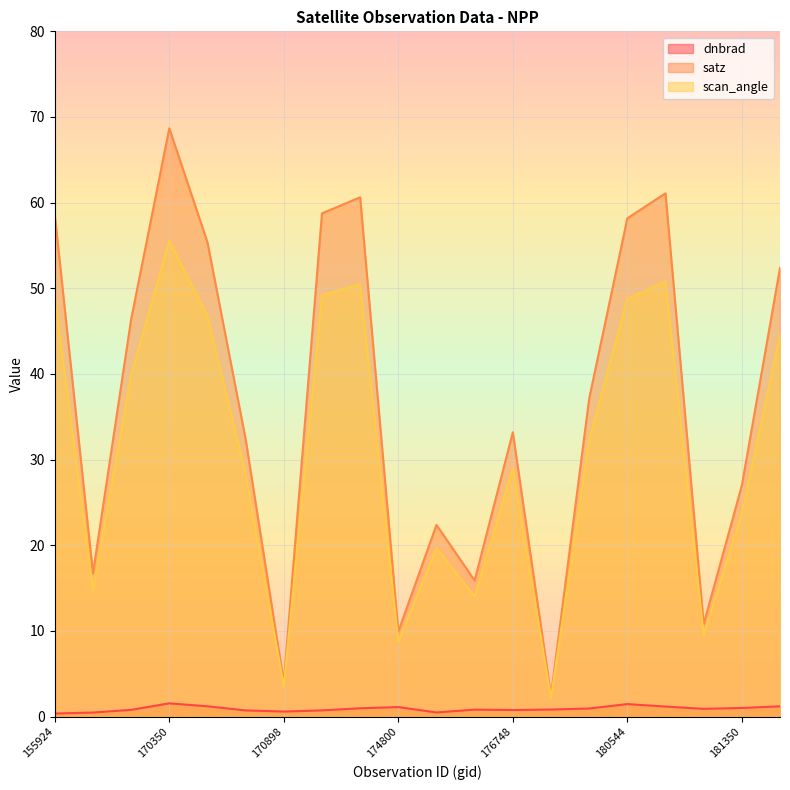

At which category is the sum across all series the highest?

170350